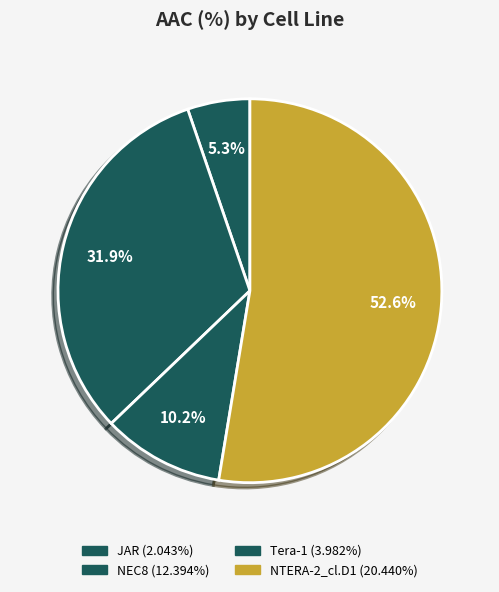

Which has a higher value, JAR or NTERA-2_cl.D1?

NTERA-2_cl.D1